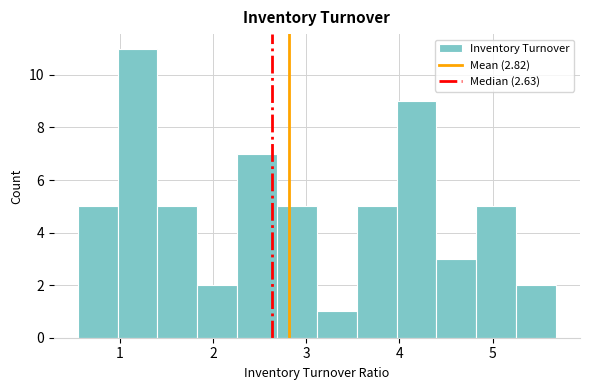

Reading left to right, list every bar in this chart as the range it spans on the x-axis followed by its height. Neither the bar edges nor the heights are printed on the chart, so give them approximately, as read against the axes.

0.6 to 1.0: 5
1.0 to 1.4: 11
1.4 to 1.8: 5
1.8 to 2.3: 2
2.3 to 2.7: 7
2.7 to 3.1: 5
3.1 to 3.5: 1
3.5 to 4.0: 5
4.0 to 4.4: 9
4.4 to 4.8: 3
4.8 to 5.3: 5
5.3 to 5.7: 2